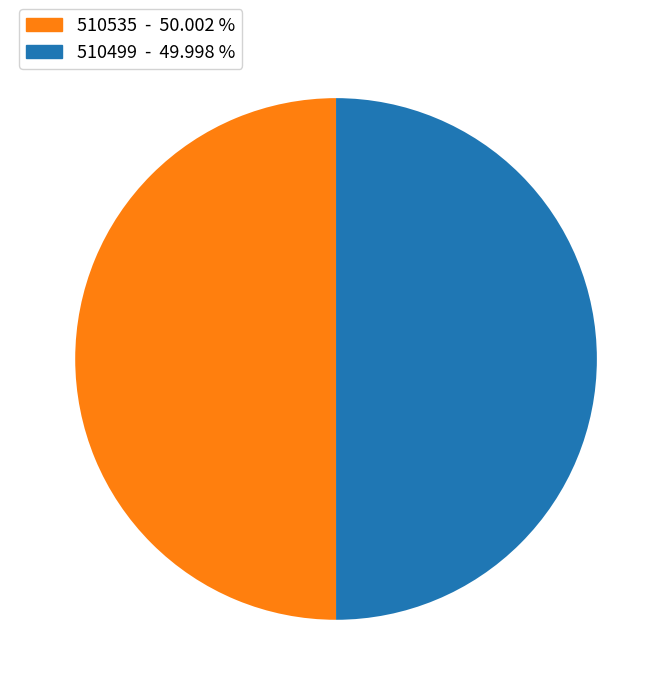

Count the number of slices in the pie.

2